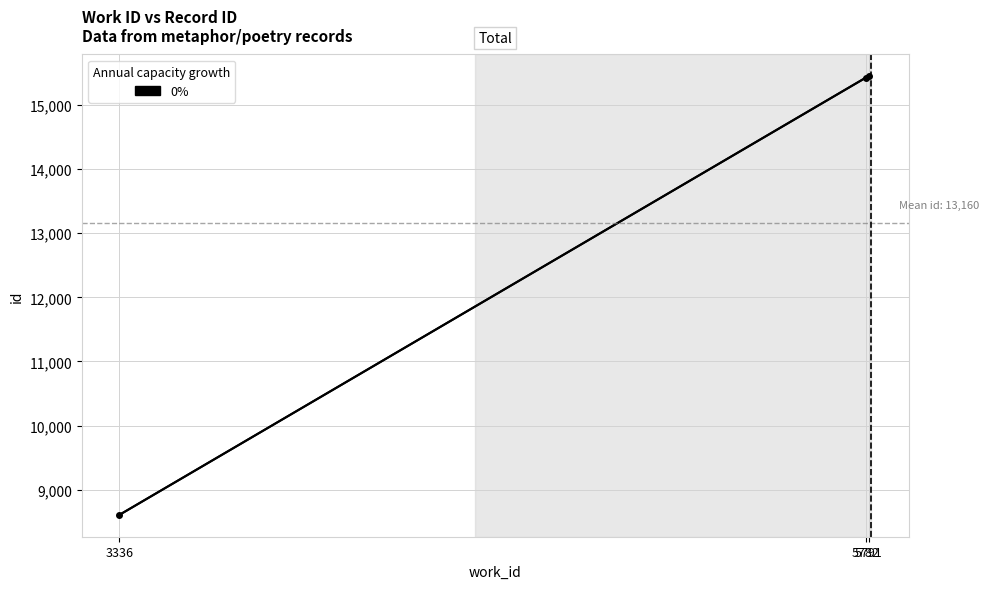

What is the minimum value shown in the chart?

8607